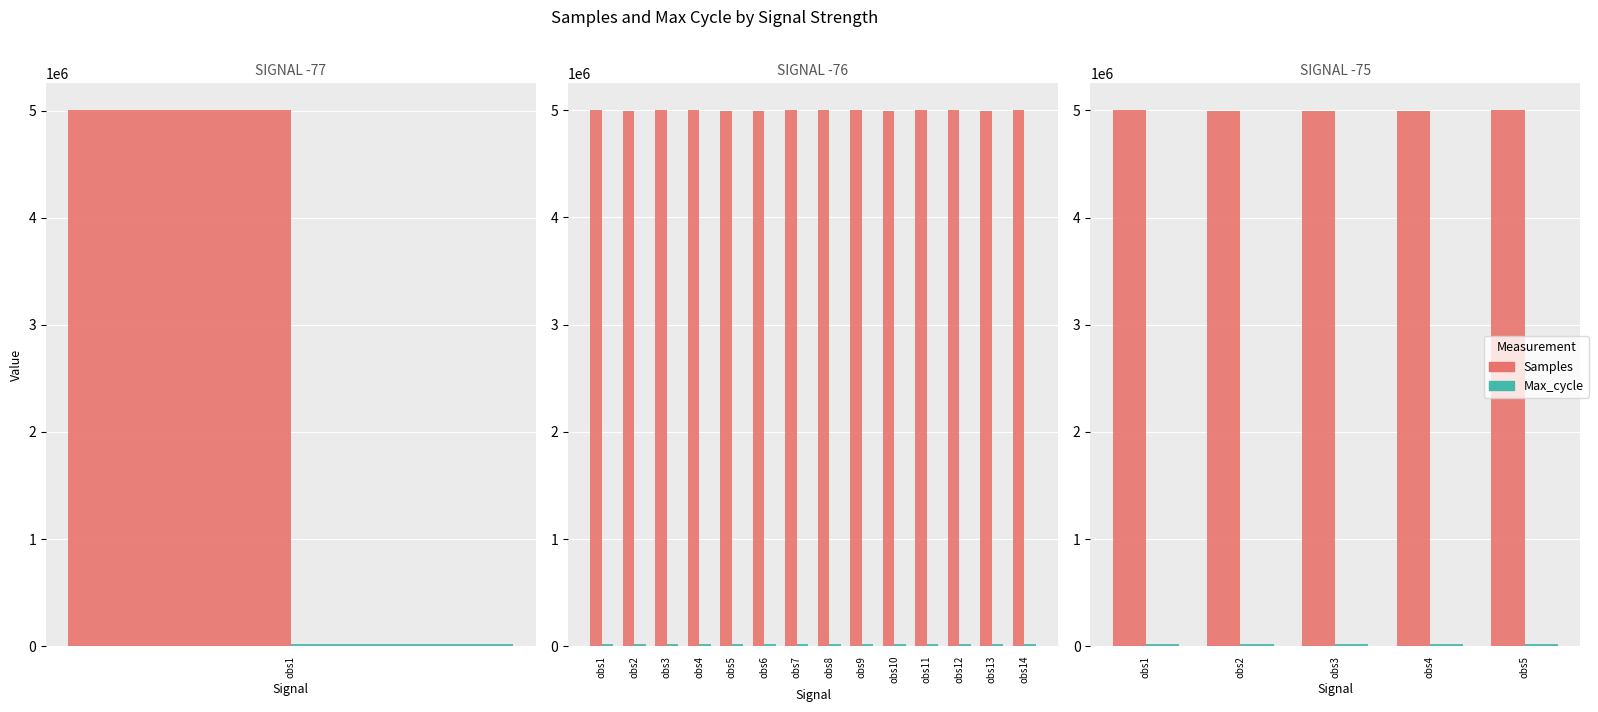

How many bars are there in each group?

2